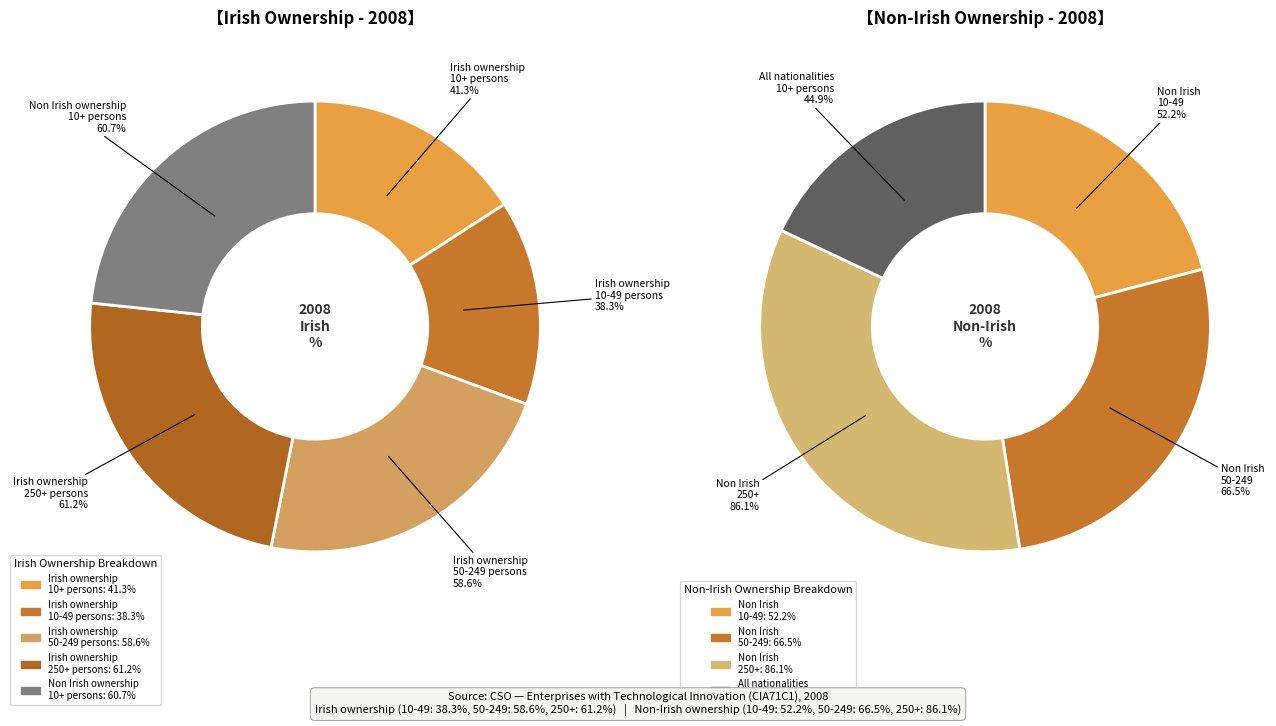

The Irish ownership
50-249 persons slice represents 23% of the pie. True or false?

True